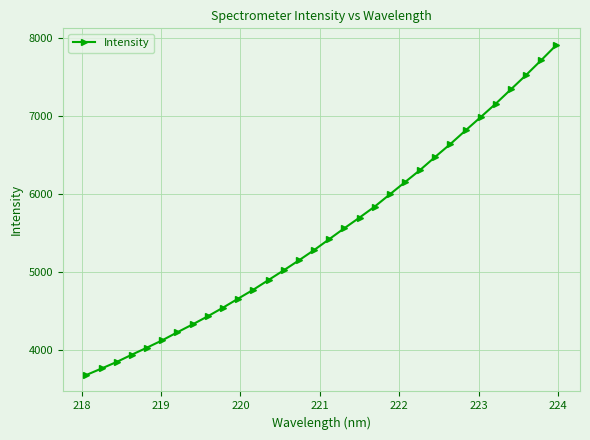

What is the maximum value shown in the chart?

7915.2